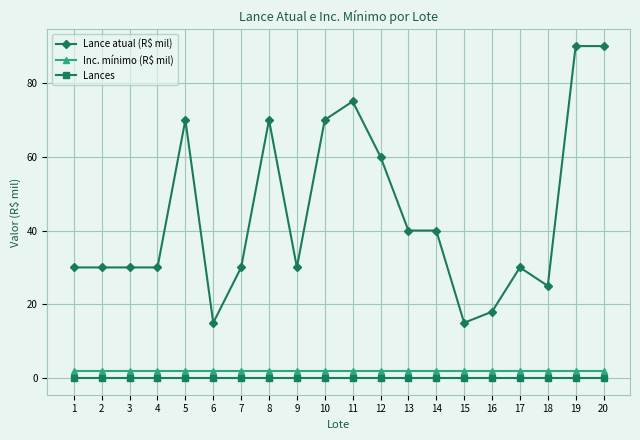

True or false: Lance atual (R$ mil) has a value of 30 at 9.

True